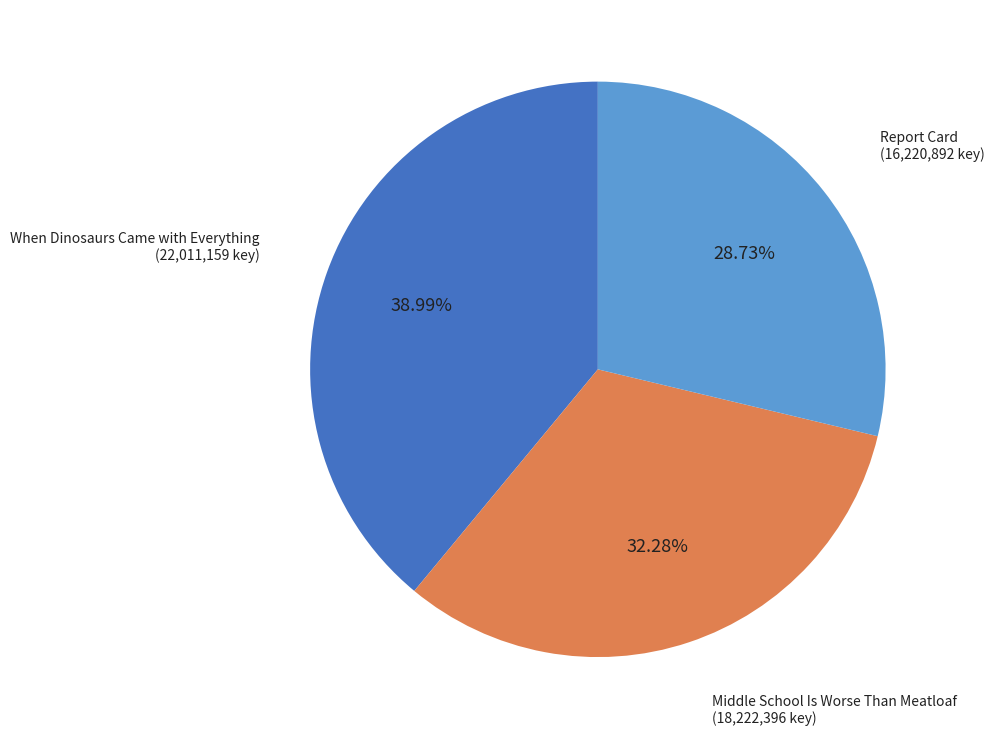

Count the number of slices in the pie.

3